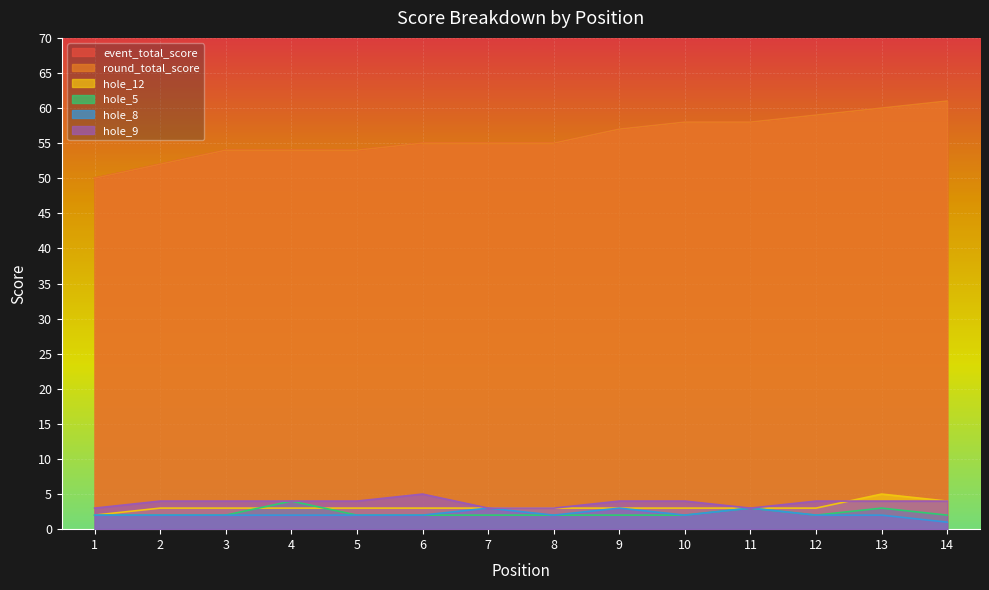

Is it true that hole_12 equals 2 at 4?

False